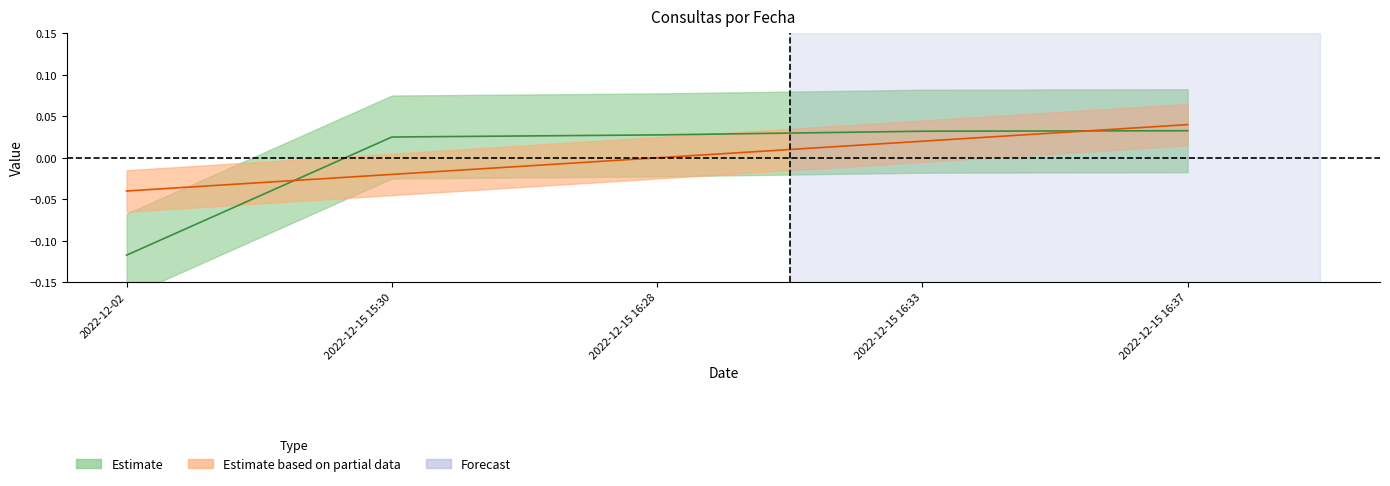

How many data points in numero are above 0?

2